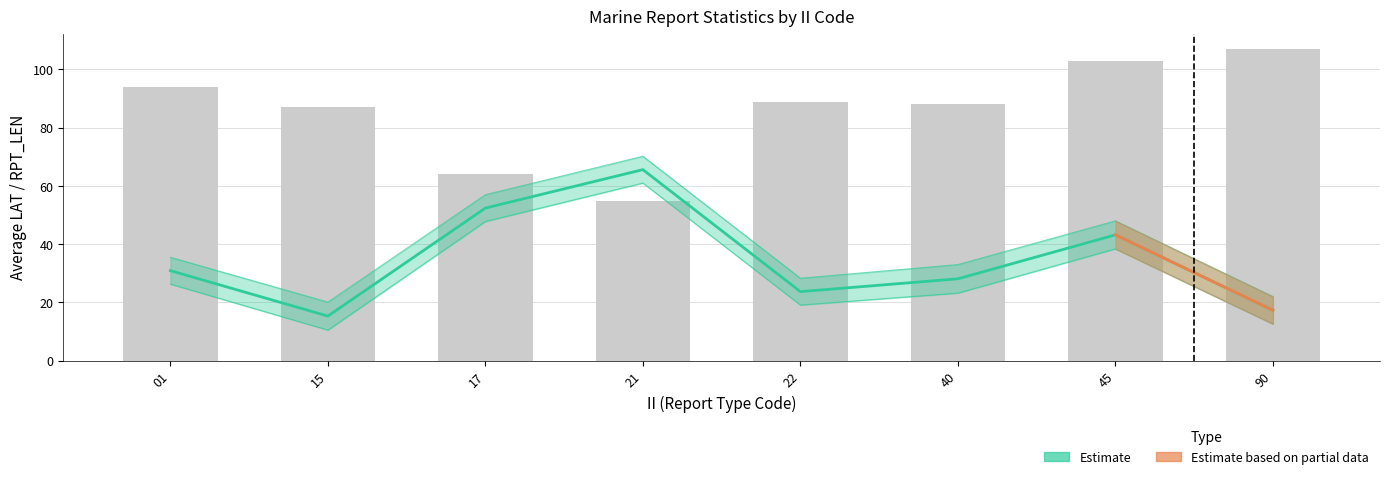

What is the difference between the second highest and minimum values in the LAT_upper series?

36.9